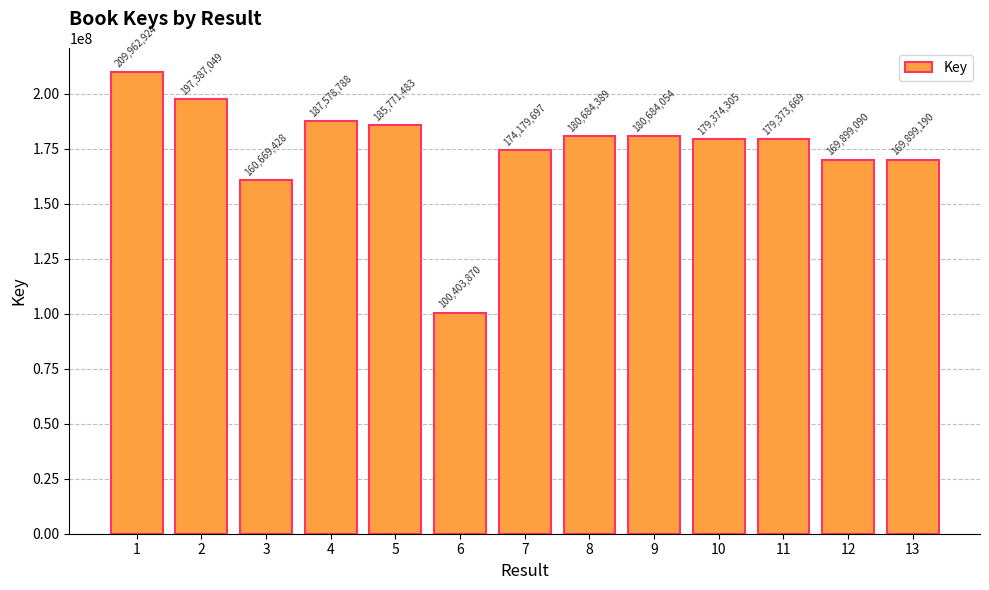

What is the value of the 10th bar from the left?

179374305